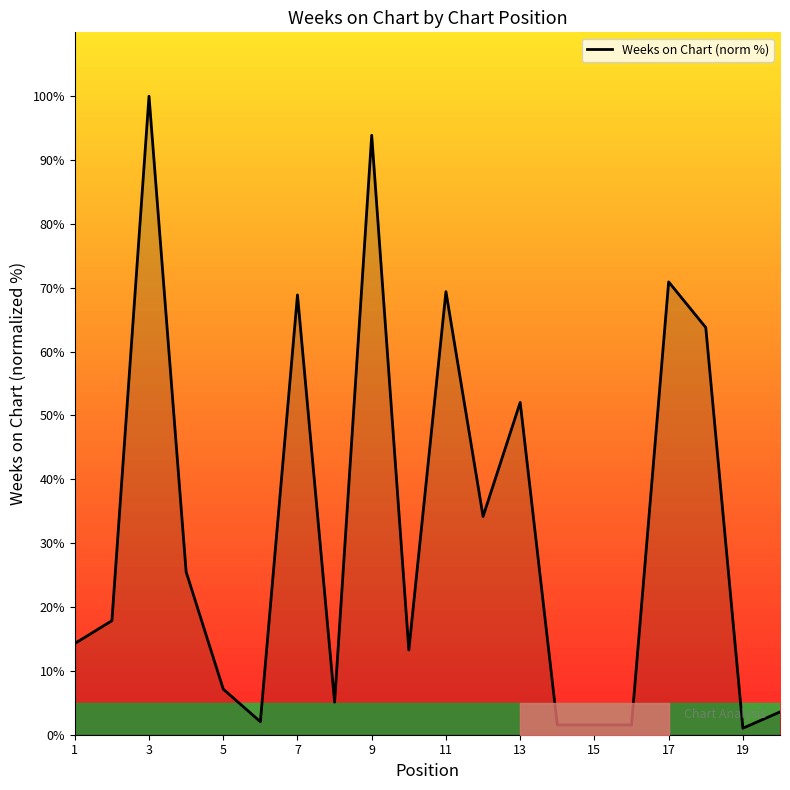

What is the maximum value shown in the chart?

100.0